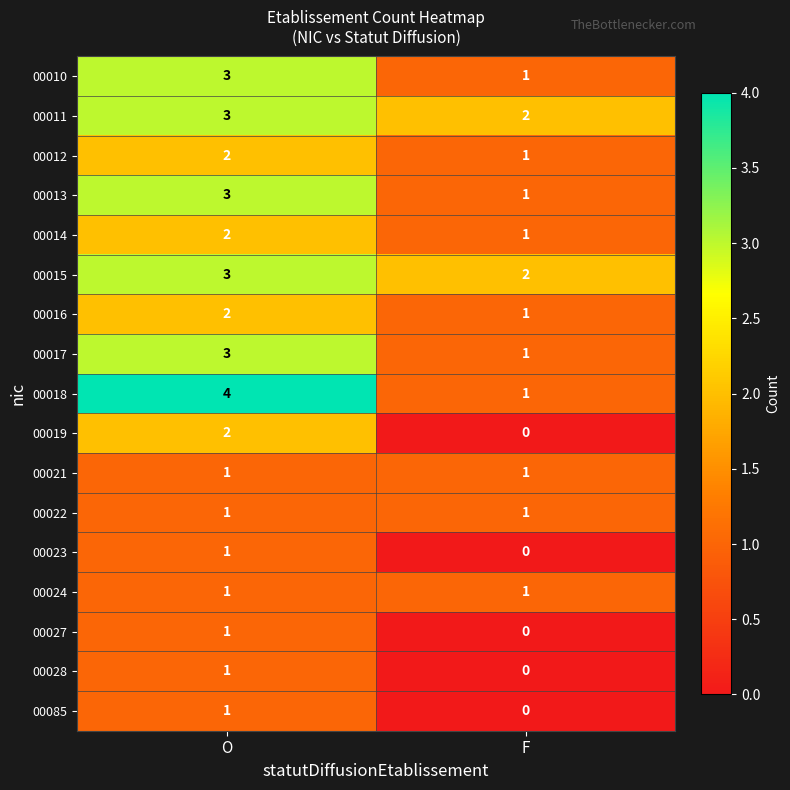

Which series has the widest spread of values?

00018